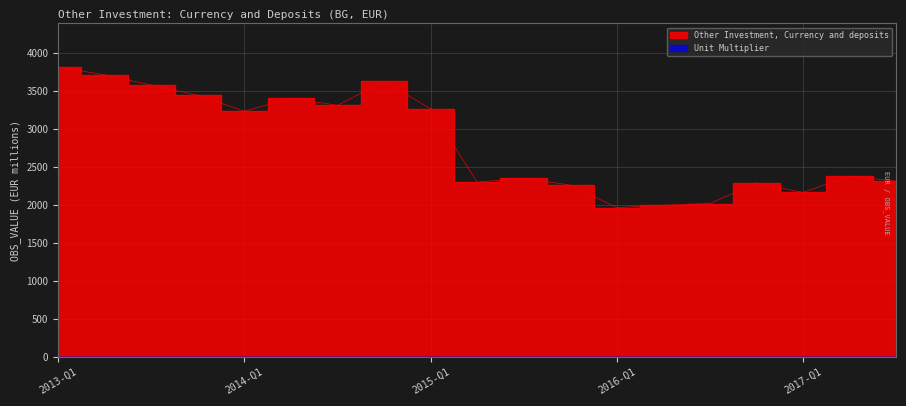

How many points are lower than both their immediate neighbors (excluding endpoints)?

5